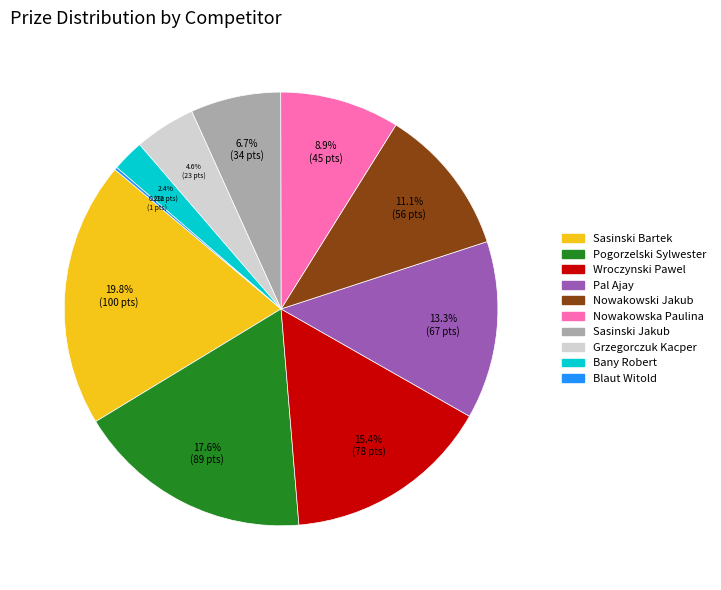

Between Nowakowski Jakub and Pogorzelski Sylwester, which is larger?

Pogorzelski Sylwester